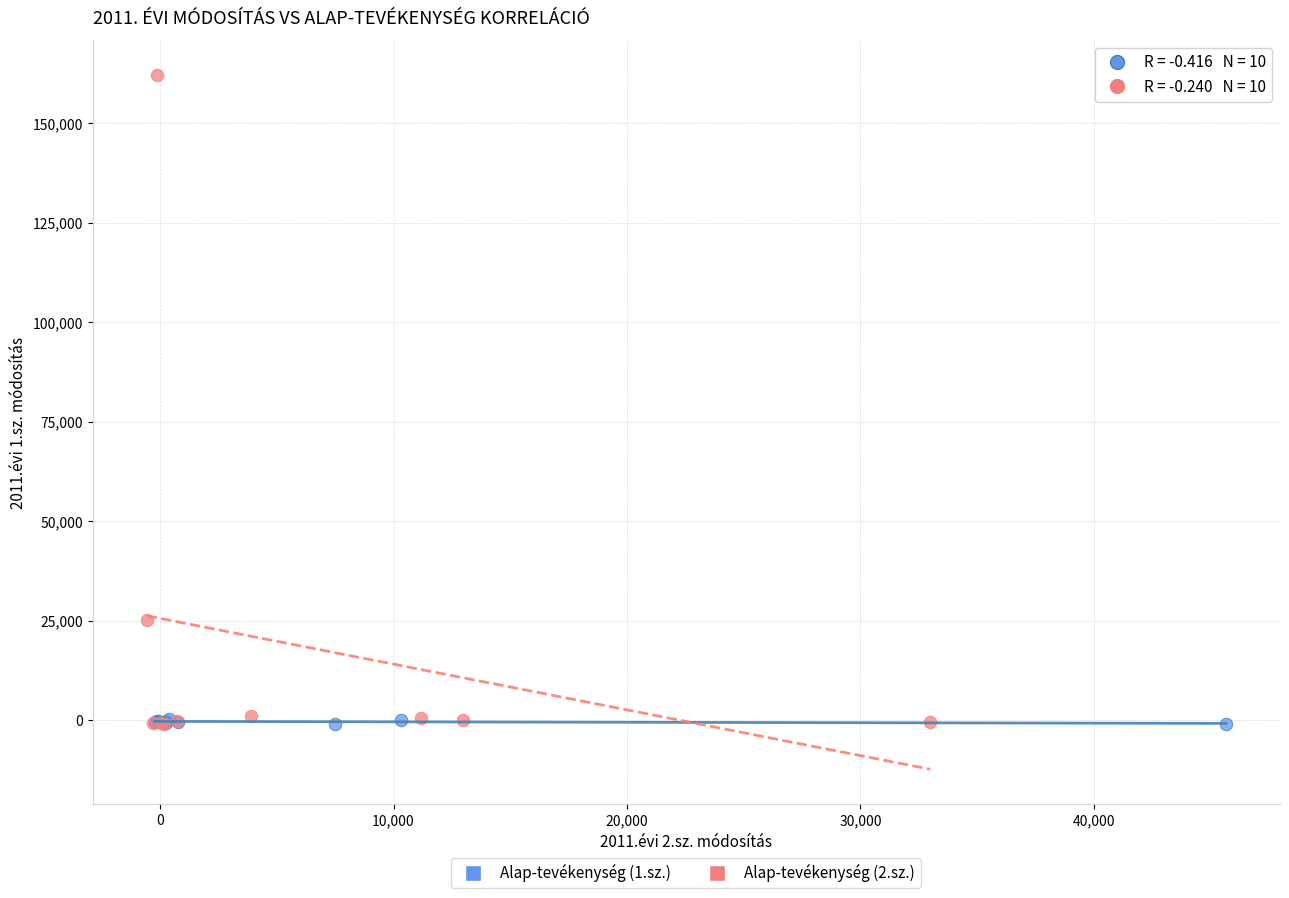

Which series reaches the maximum Y coordinate?

Alap-tevékenység (2.sz.)